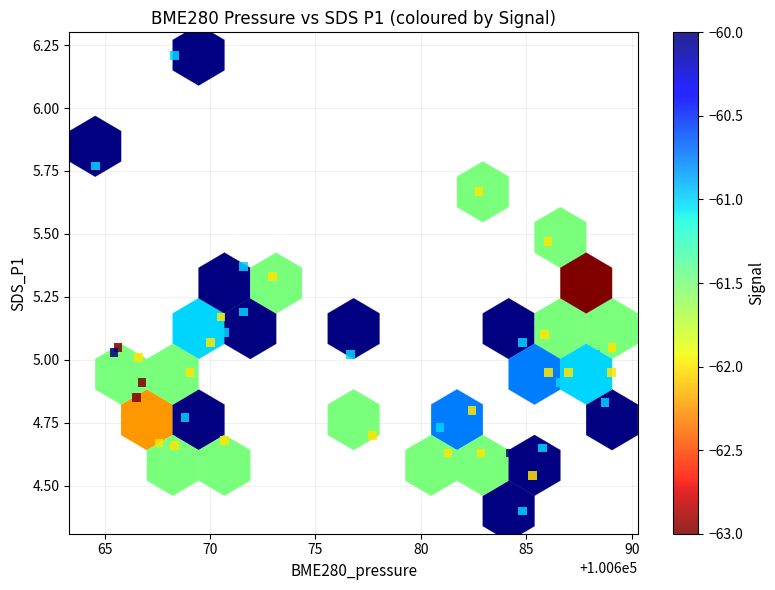

What is the range of Y values (max minus min)?

1.8